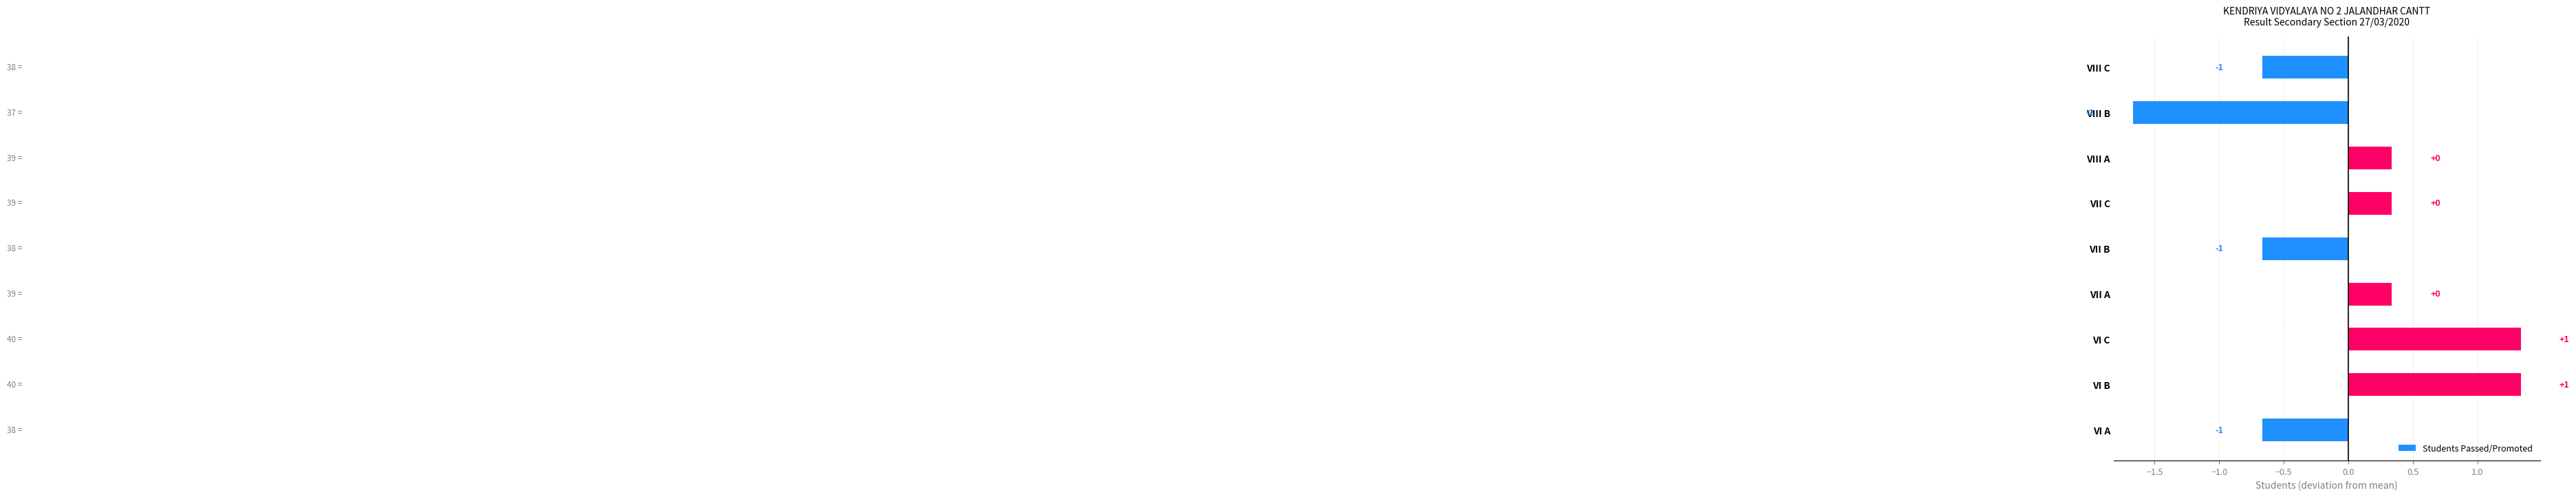

Are the bars grouped side by side (vs. stacked)?

No